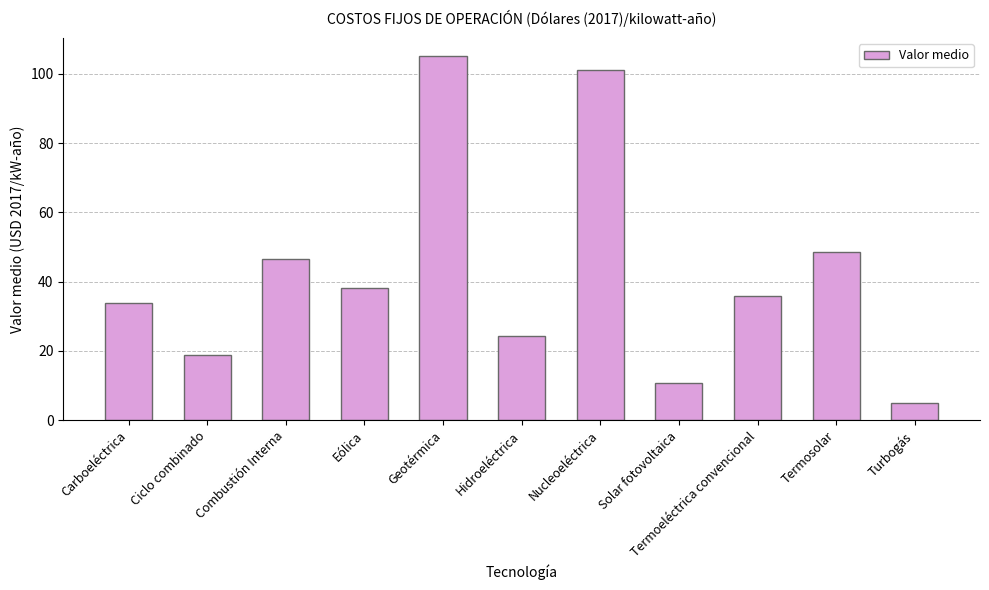

What position from the left is Solar fotovoltaica?

8